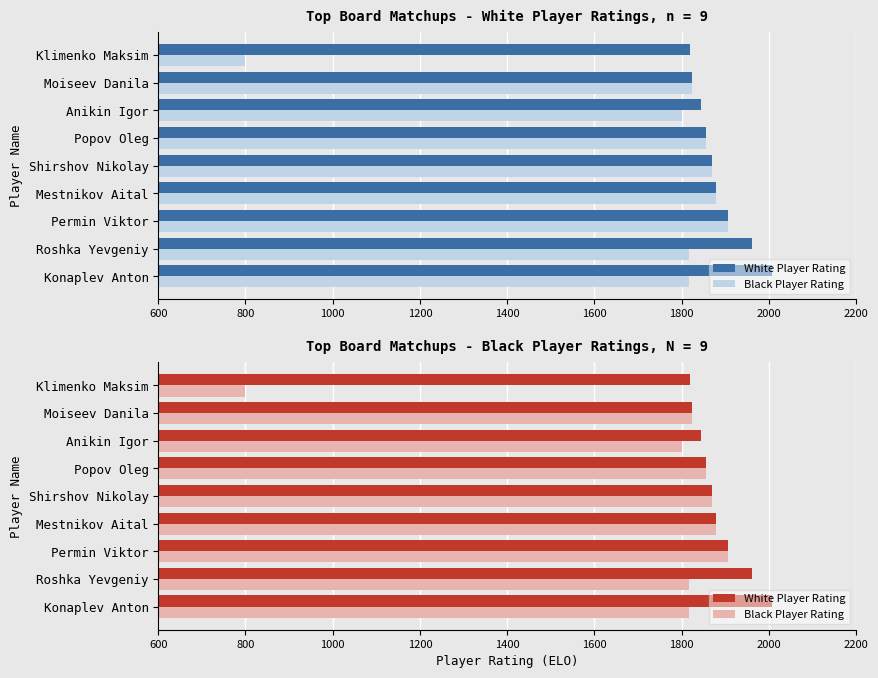

Reading right to left, what are all the values shown in this chart?

White Player Rating: 1819	1825	1845	1855	1871	1879	1907	1961	2008
Black Player Rating: 800	1825	1801	1855	1871	1879	1907	1816	1817